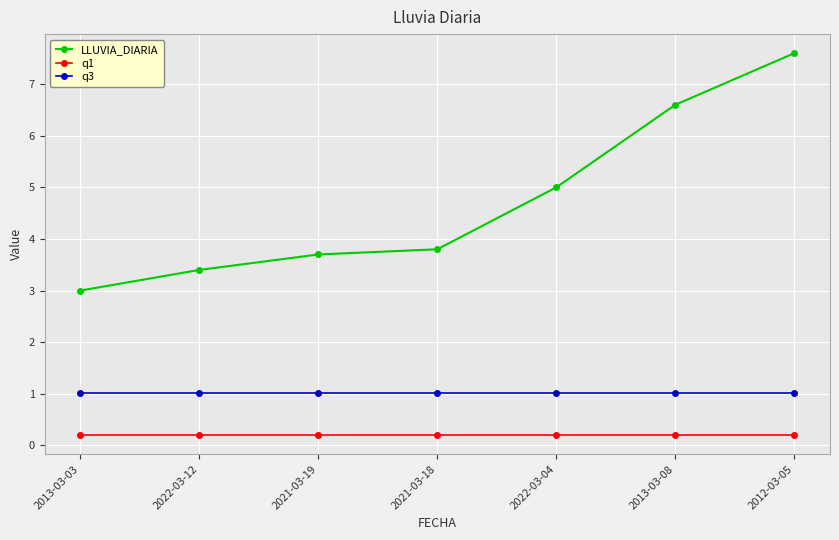

What value does the LLUVIA_DIARIA series have at 2013-03-03?

3.0